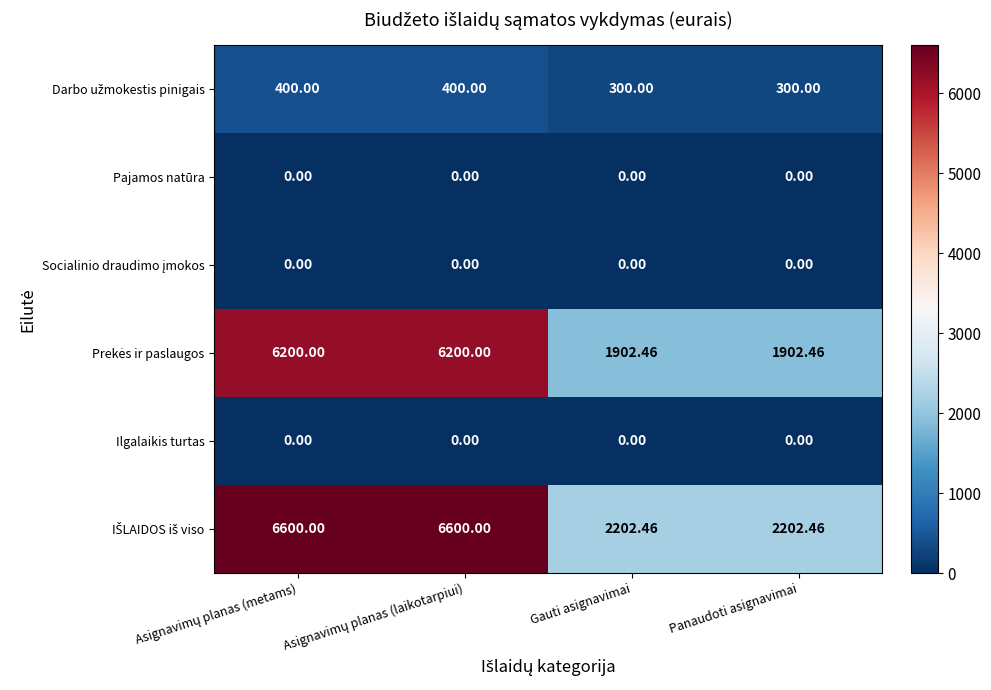

How many data points does each series have?

4